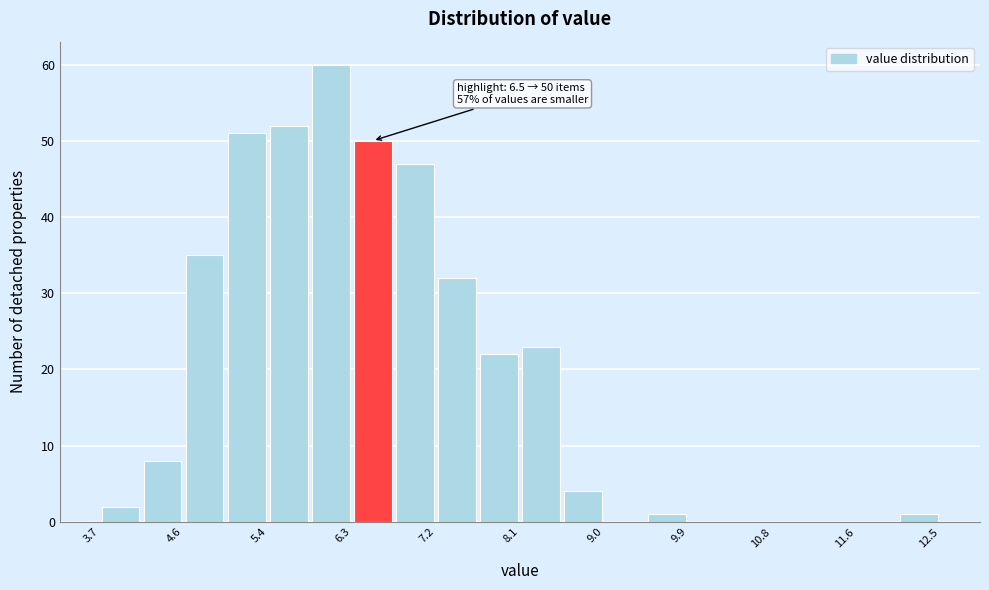

Over which range of the x-axis is the bar tallest?

5.9 to 6.3